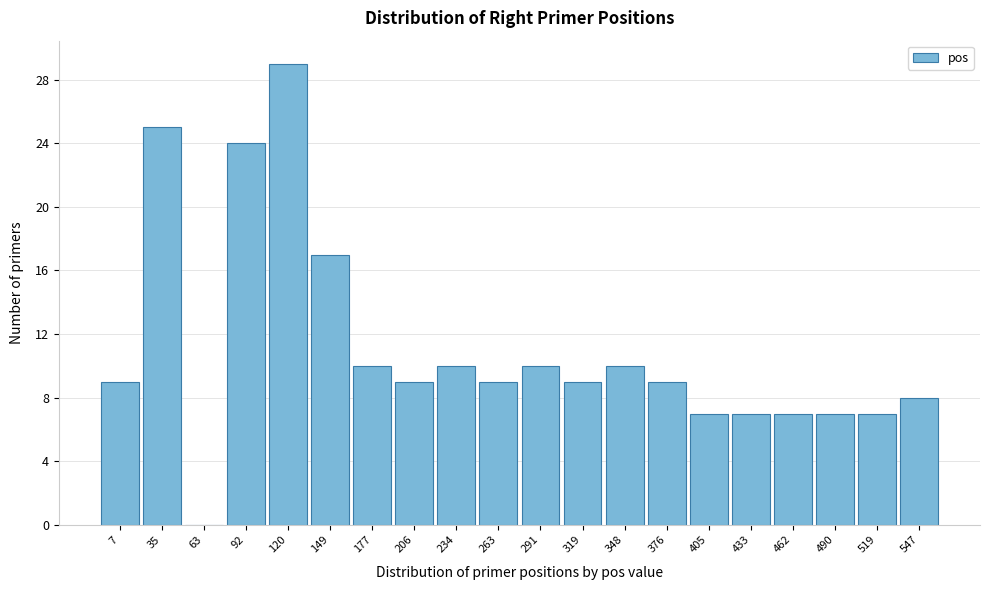

Reading left to right, list all the values displayed in this chart.

7=9	35=25	63=0	92=24	120=29	149=17	177=10	206=9	234=10	263=9	291=10	319=9	348=10	376=9	405=7	433=7	462=7	490=7	519=7	547=8